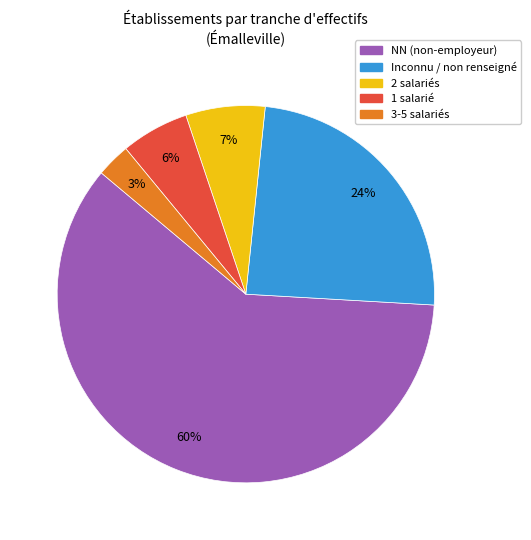

Between 3-5 salariés and Inconnu / non renseigné, which is larger?

Inconnu / non renseigné